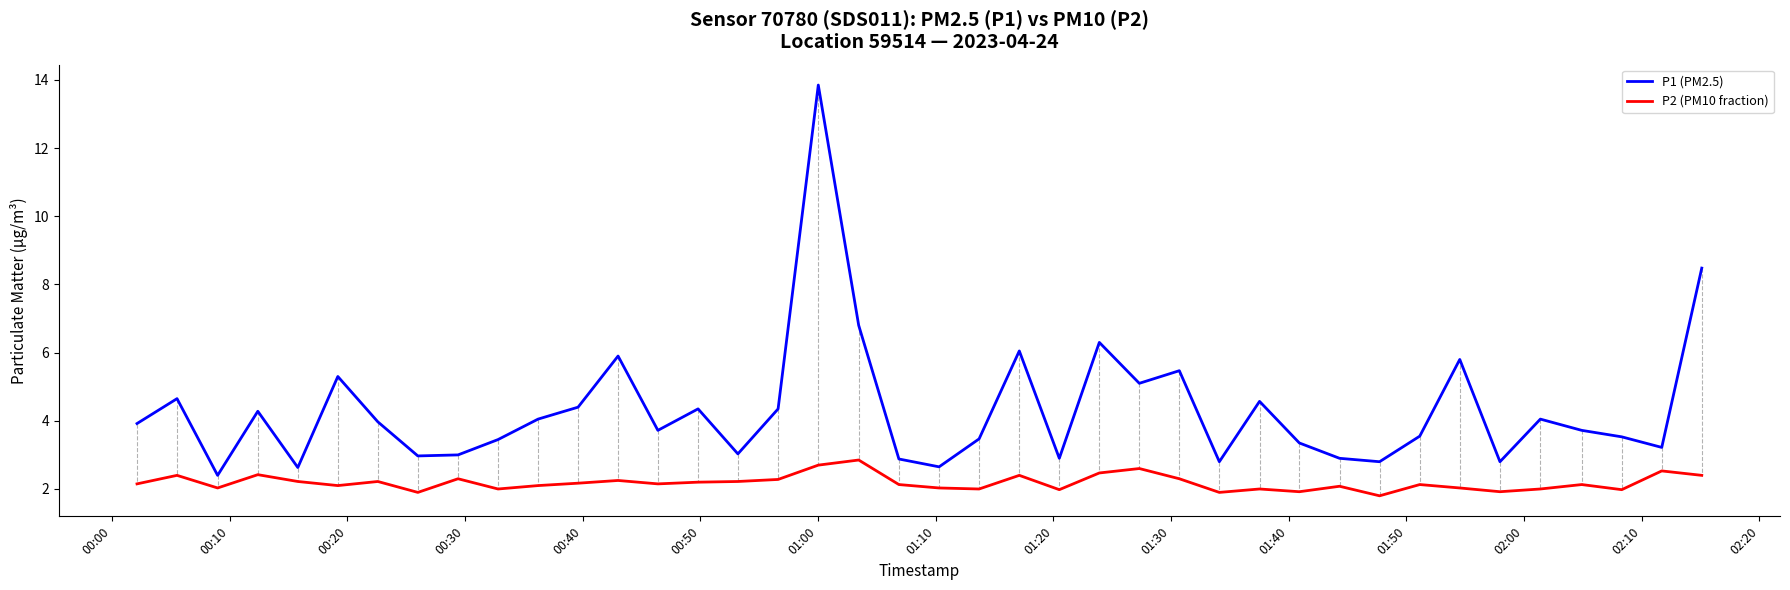

Which series has the largest total across all categories?

P1 (PM2.5)